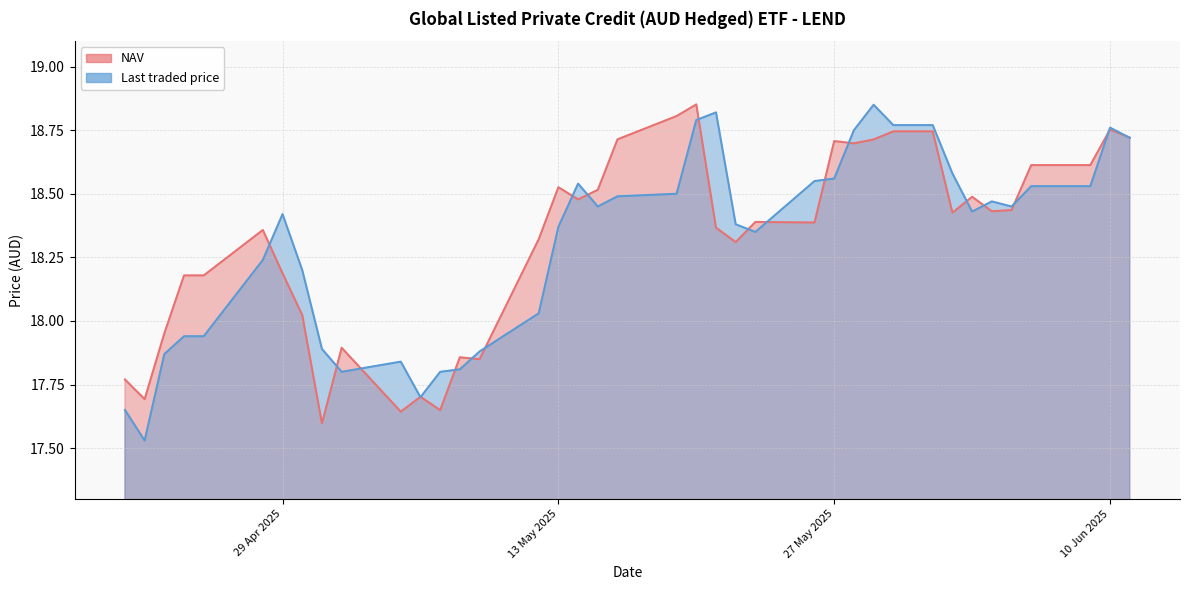

True or false: NAV has more than 1 points higher than both neighbors.

True